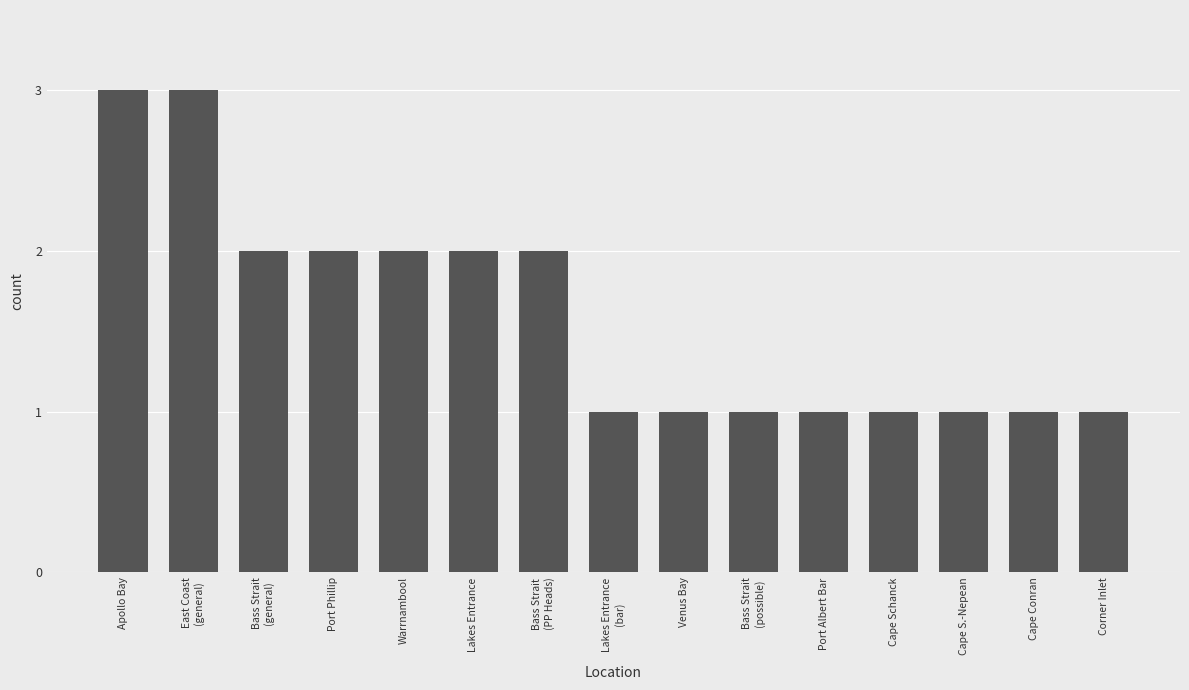

True or false: the data shows 2 at Warrnambool.

True